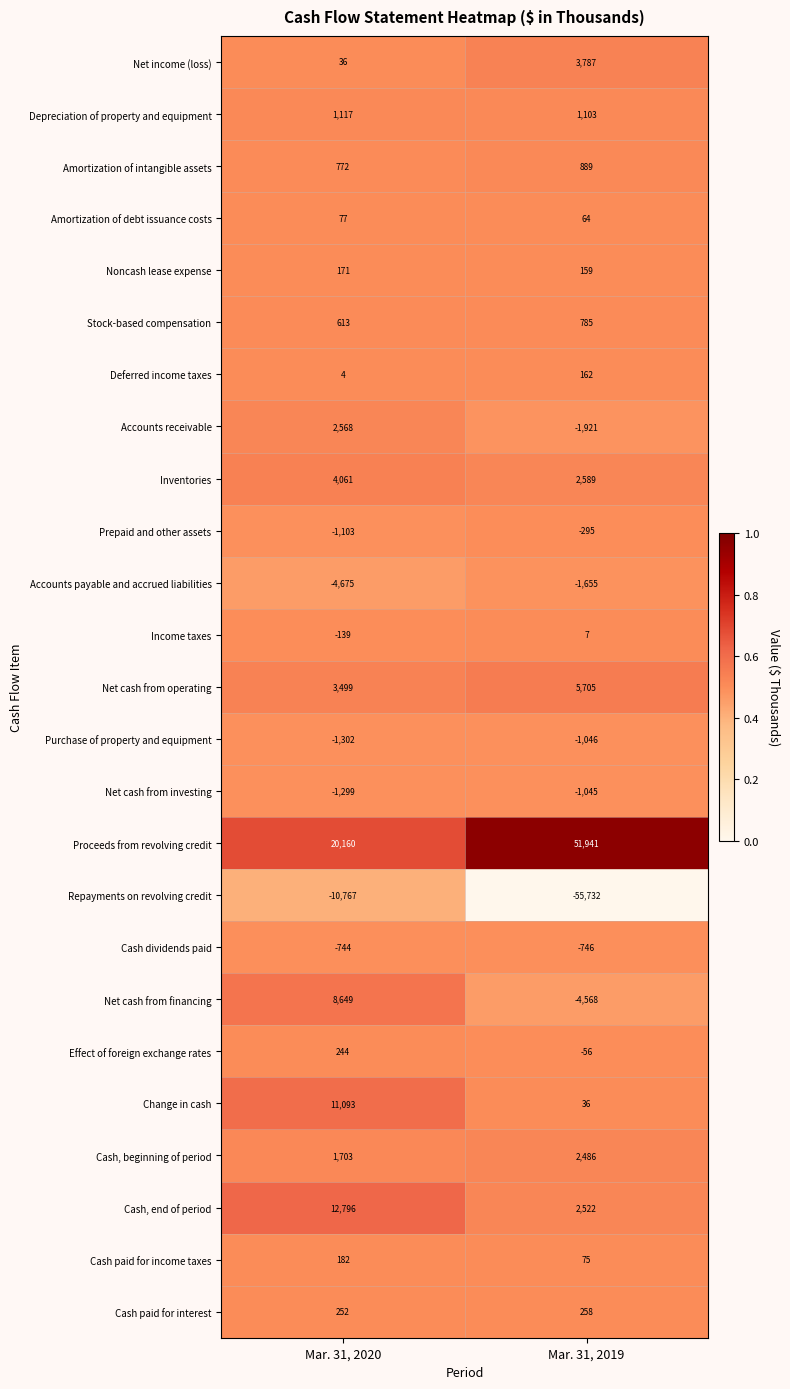

Rank the categories by Change in cash value from lowest to highest.

Mar. 31, 2019, Mar. 31, 2020